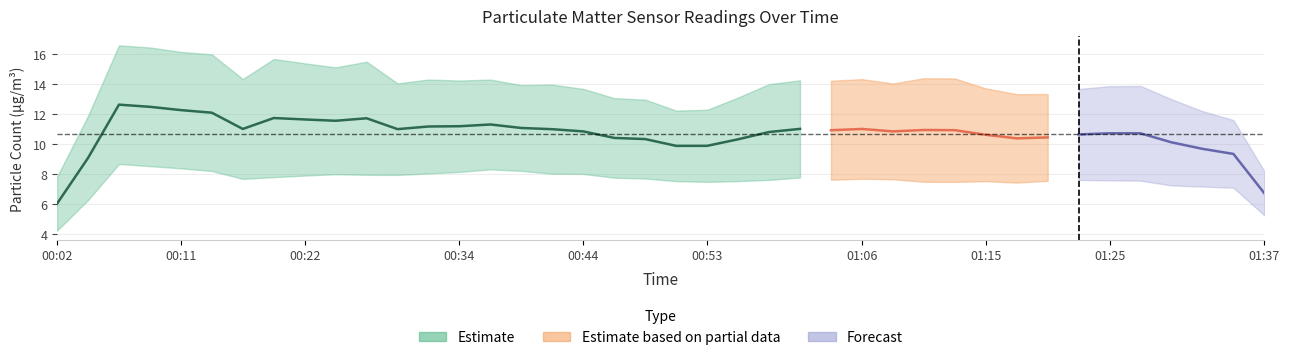

True or false: SDS_P1 and SDS_P2 intersect in this chart.

False